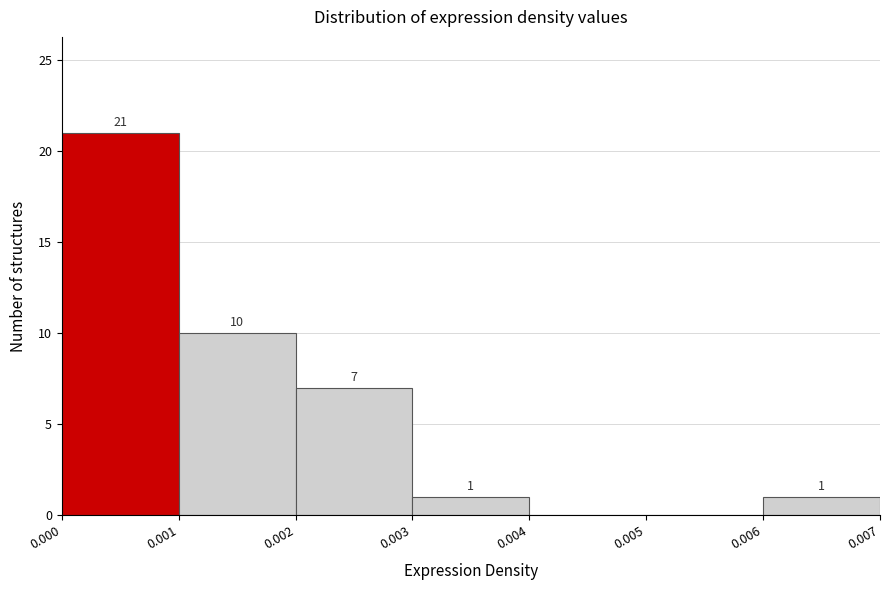

Which range on the x-axis has the tallest bar?

0.000 to 0.001